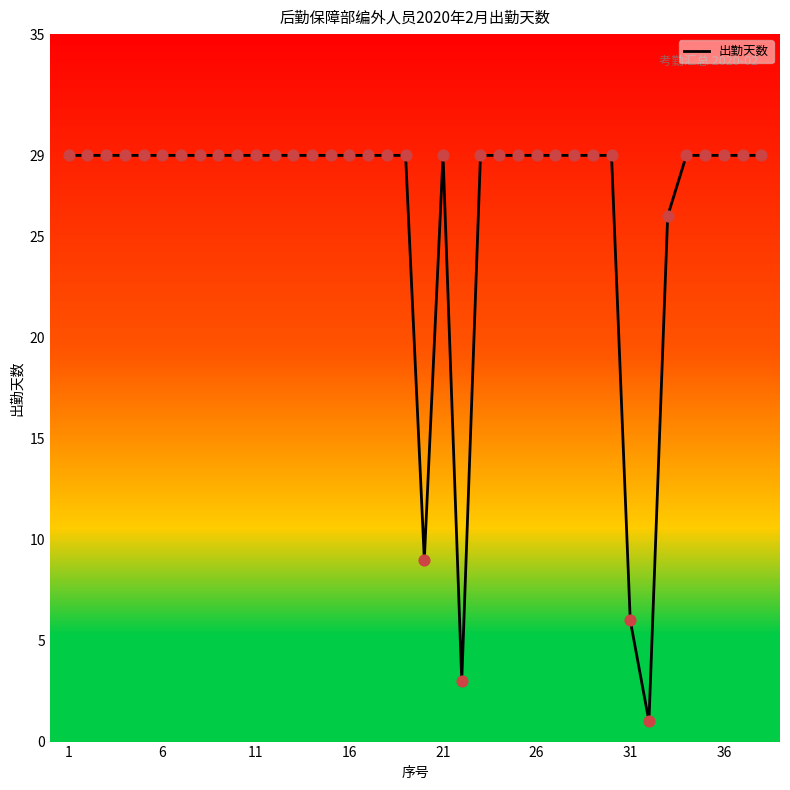

What is the highest value of the 出勤天数 series?

29